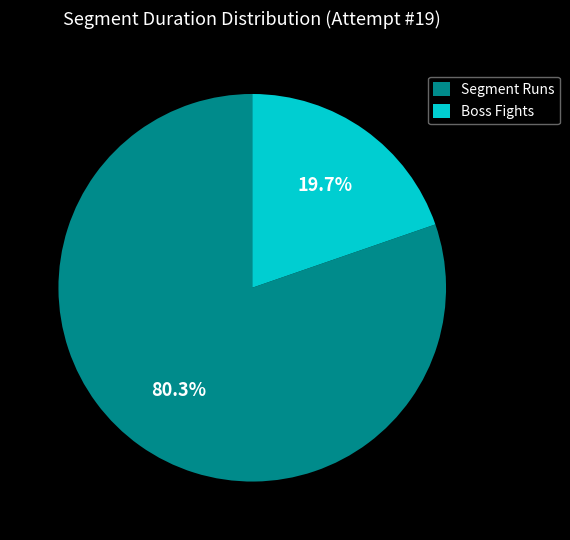

Count the number of slices in the pie.

2